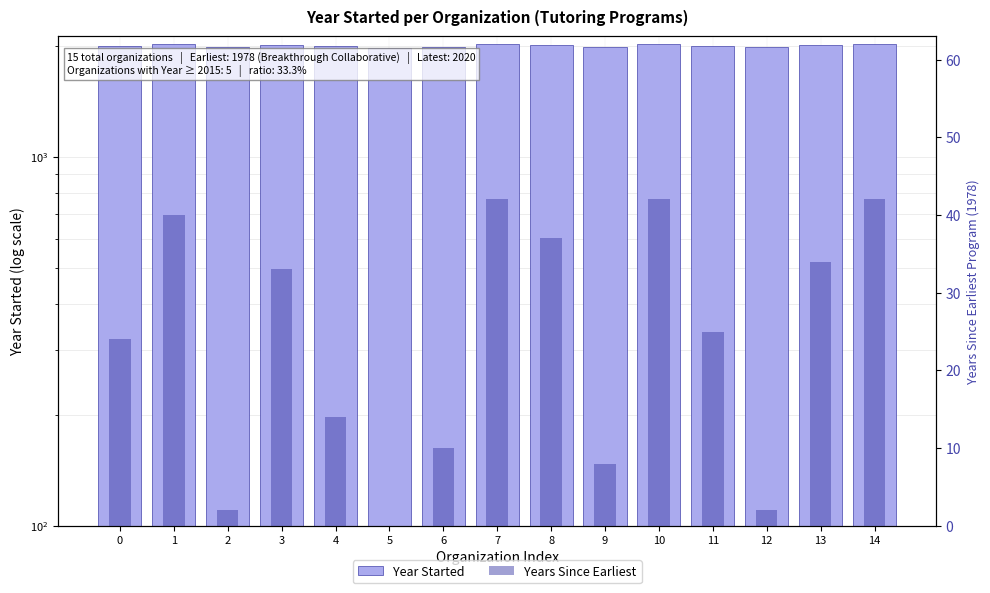

Is it true that Years Since Earliest equals 59 at 10?

False